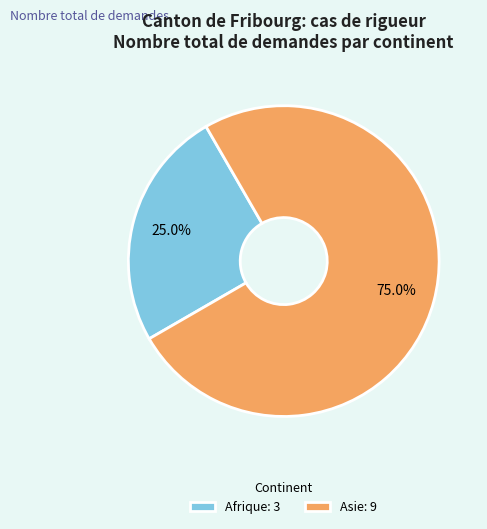

What portion of the pie excludes Afrique: 3?

75.0%